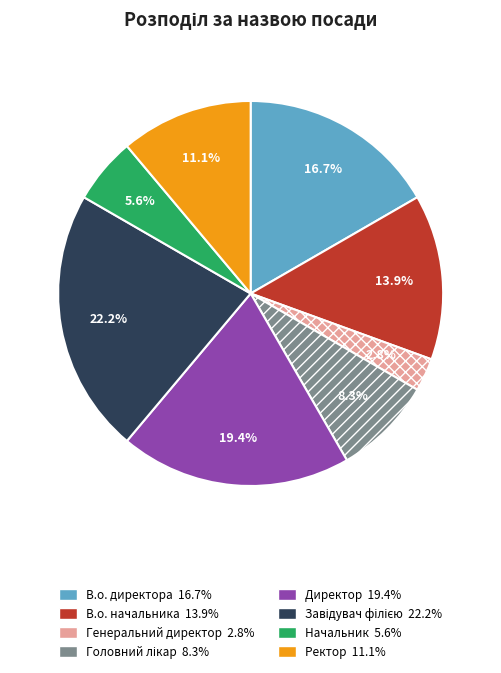

What is the smallest slice in the pie chart?

Генеральний директор